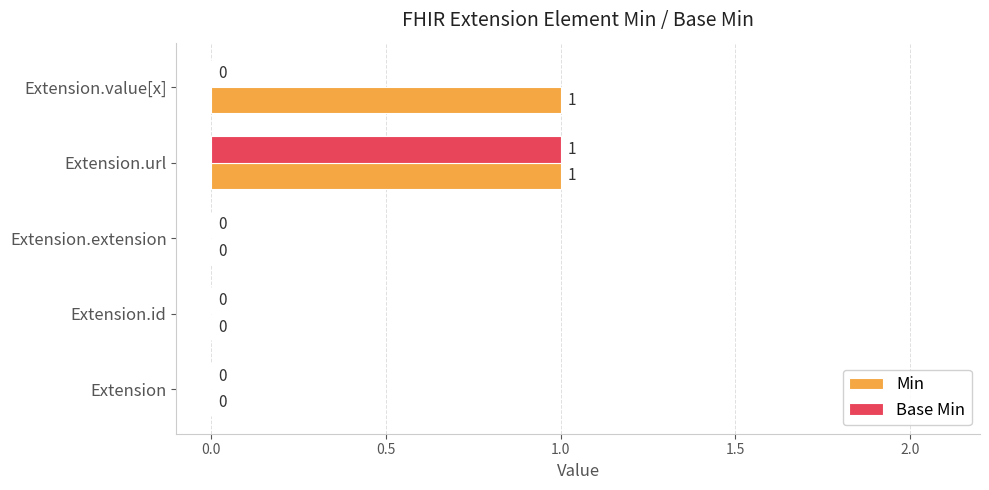

At which category is the sum across all series the highest?

Extension.url